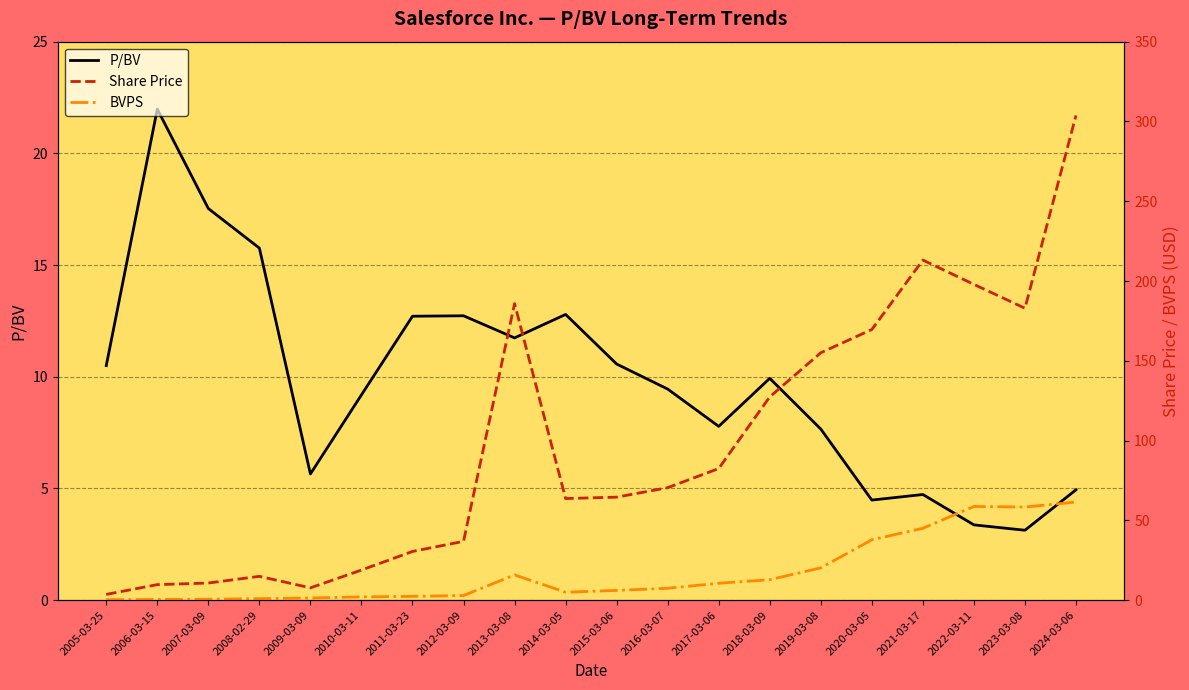

At which category is the sum across all series the highest?

2024-03-06